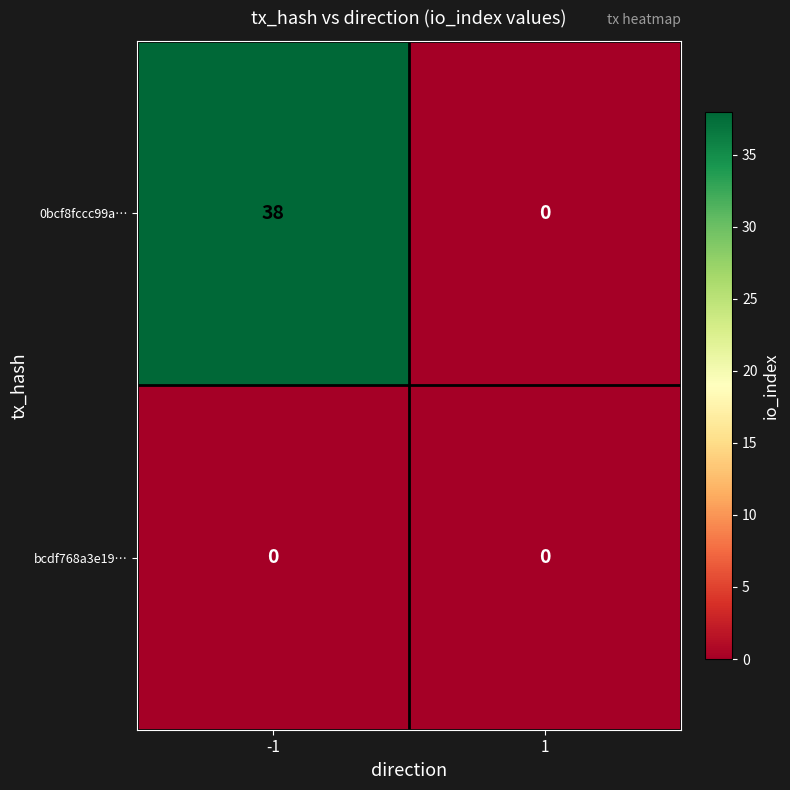

Reading left to right, what are all the values shown in this chart?

0bcf8fccc99a…: -1=38	1=0
bcdf768a3e19…: -1=0	1=0